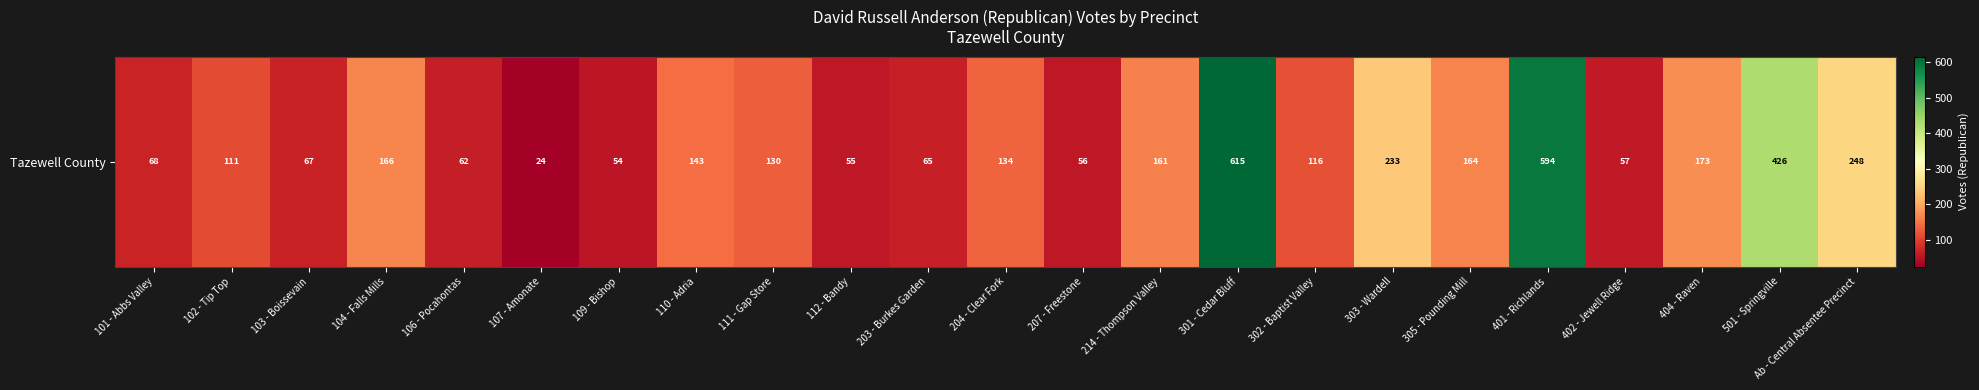

What is the smallest value displayed?

24